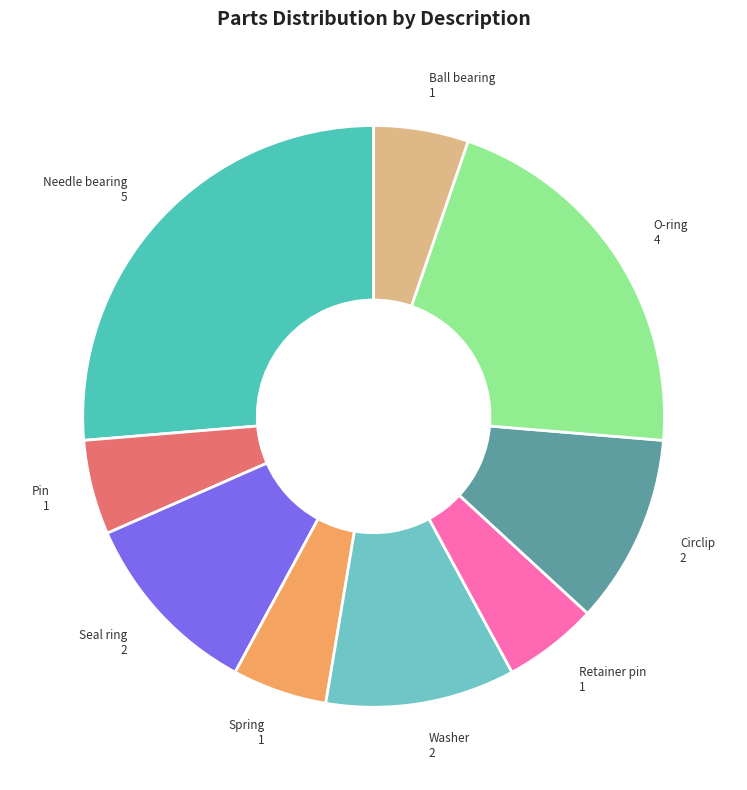

Do Spring and Needle bearing together represent more than half of the pie?

No